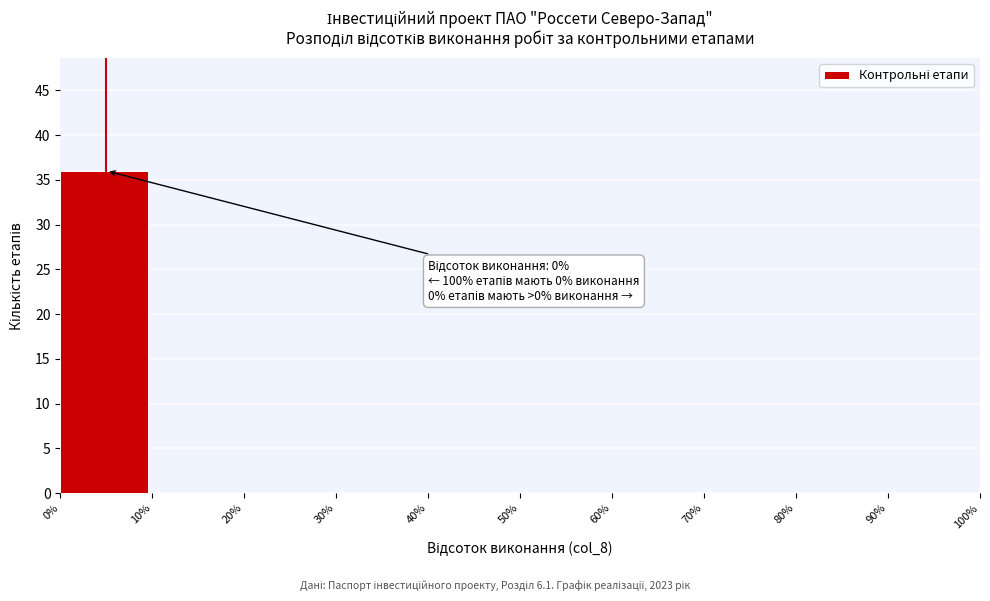

Which range on the x-axis has the tallest bar?

0% to 10%